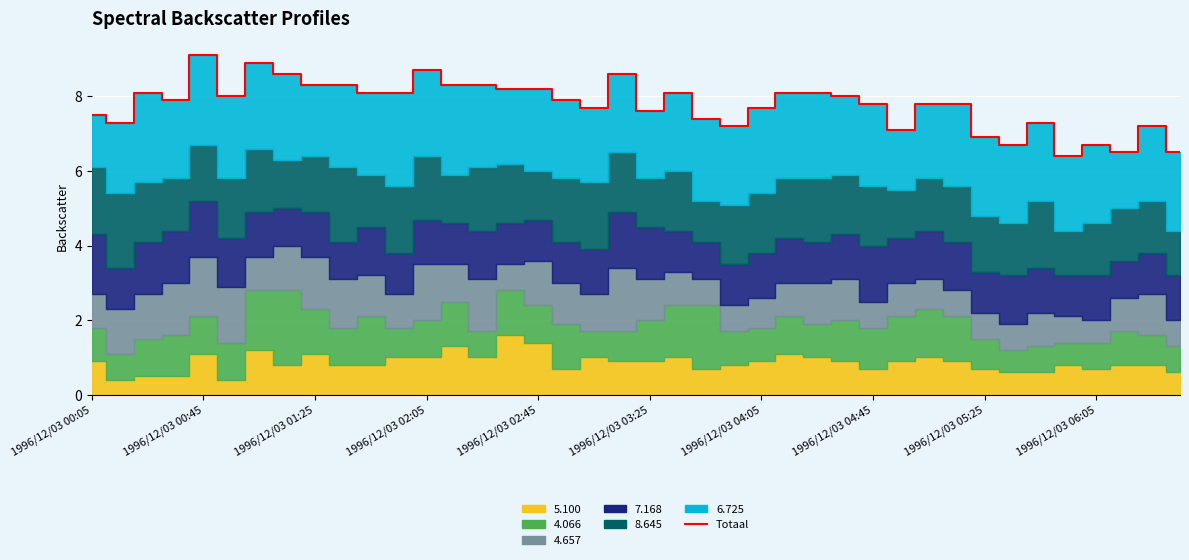

What is the value of the 21st point from the left?

7.6